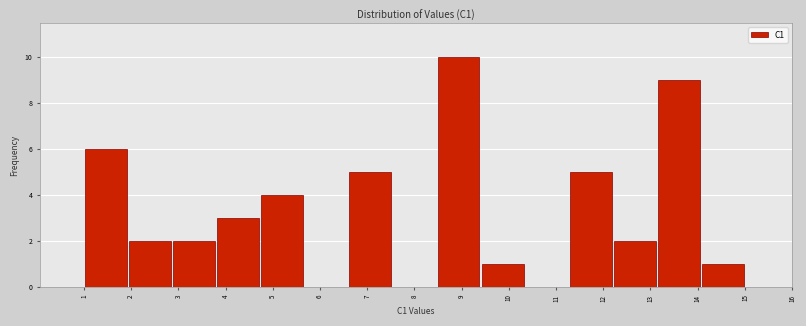

Reading left to right, list every bar in this chart as the range it spans on the x-axis followed by its height. Neither the bar edges nor the heights are printed on the chart, so give them approximately, as read against the axes.

1.0 to 1.9: 6
1.9 to 2.9: 2
2.9 to 3.8: 2
3.8 to 4.7: 3
4.7 to 5.7: 4
5.7 to 6.6: 0
6.6 to 7.5: 5
7.5 to 8.5: 0
8.5 to 9.4: 10
9.4 to 10.3: 1
10.3 to 11.3: 0
11.3 to 12.2: 5
12.2 to 13.1: 2
13.1 to 14.1: 9
14.1 to 15.0: 1